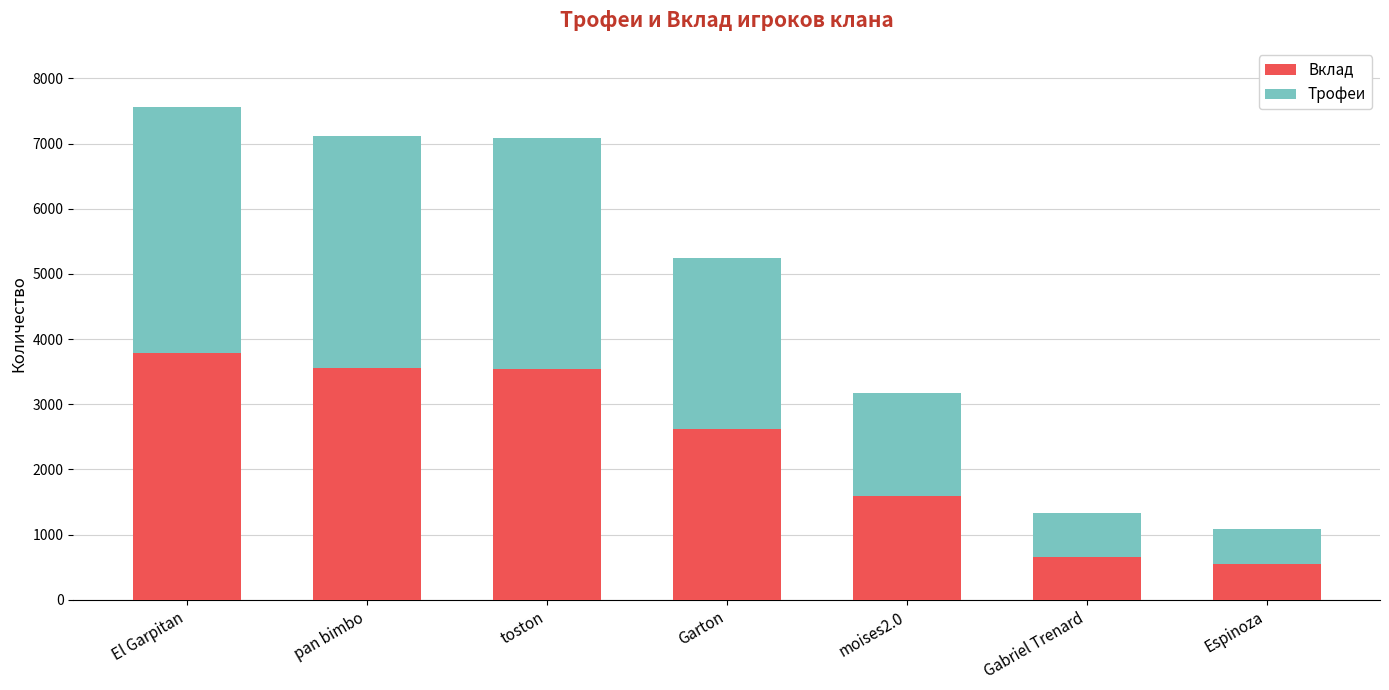

The Вклад series shows 664 at Gabriel Trenard. True or false?

True